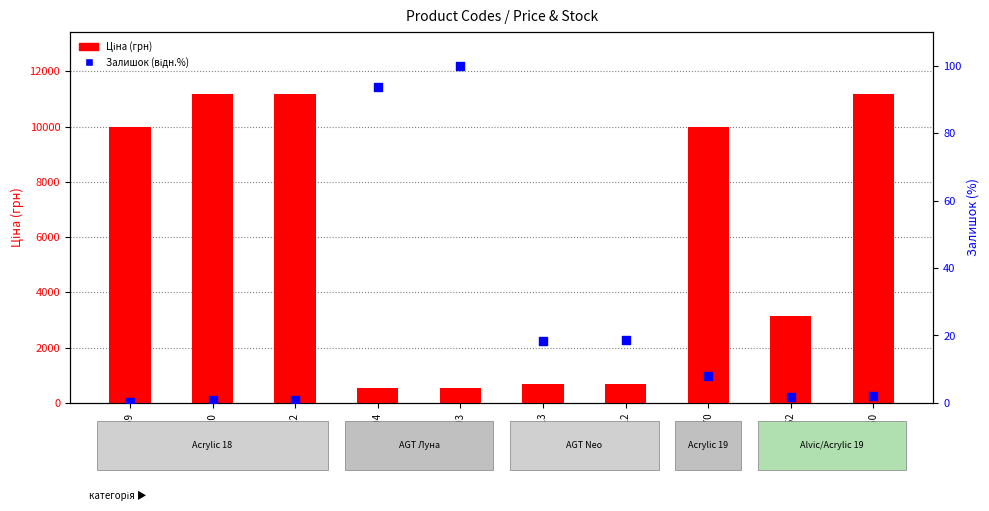

What is the total value across all series at 285112220?

11189.1